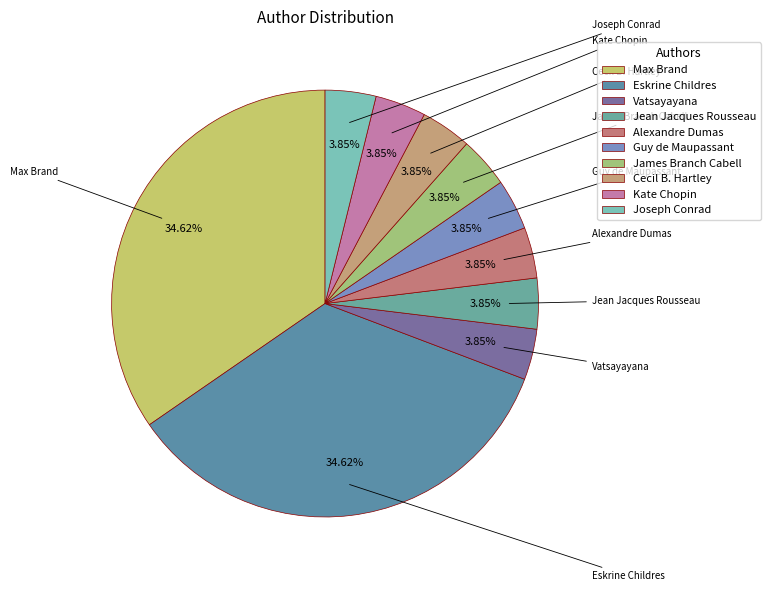

Is it true that Guy de Maupassant is 15% of the pie?

False